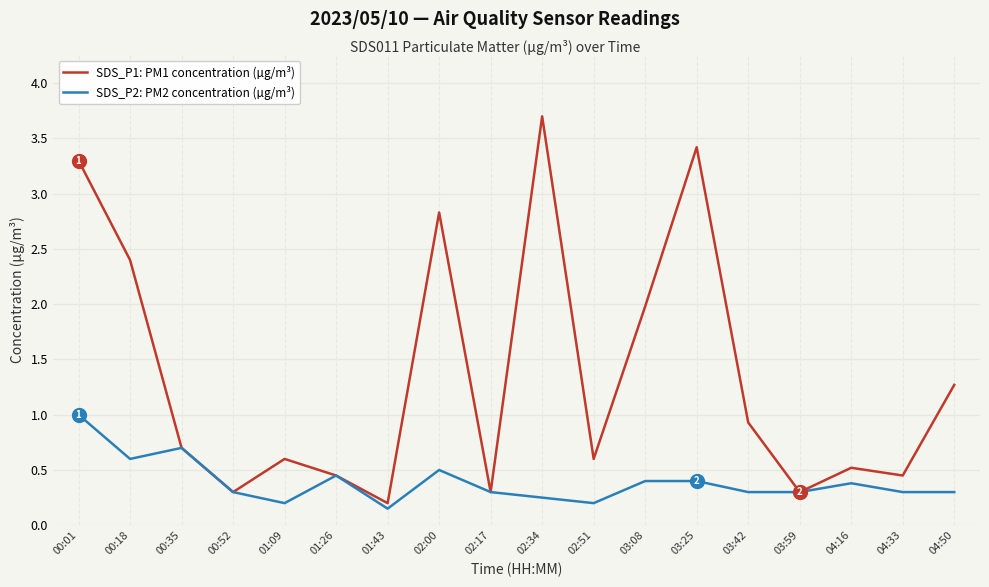

Is it true that SDS_P1: PM1 concentration (µg/m³) equals 0.6 at 01:09?

True